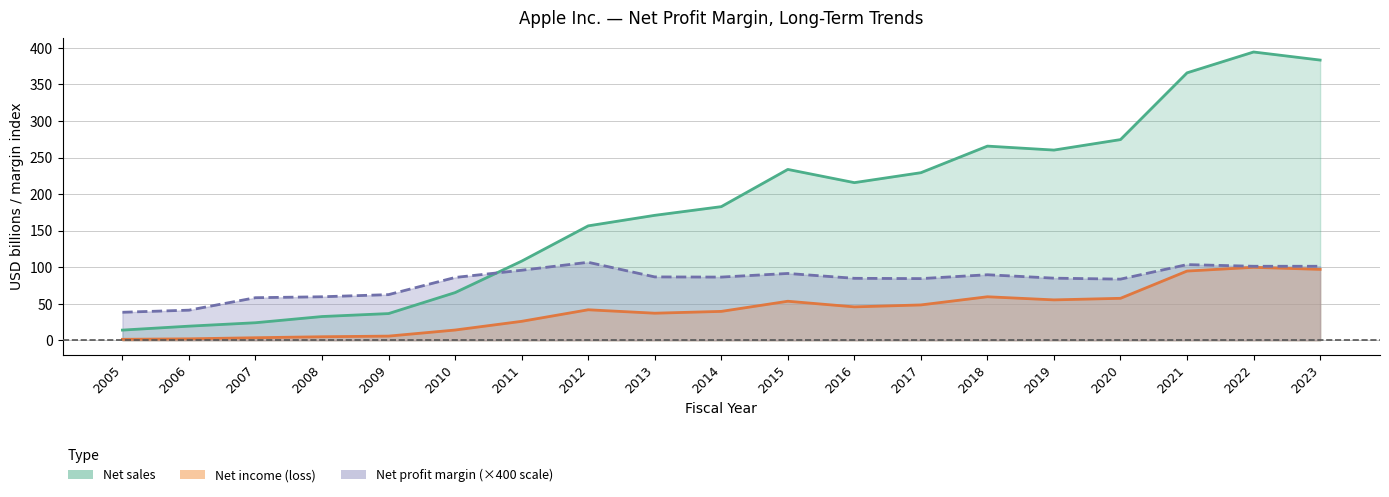

The Net income (loss) series shows 77.5 at 2018. True or false?

False